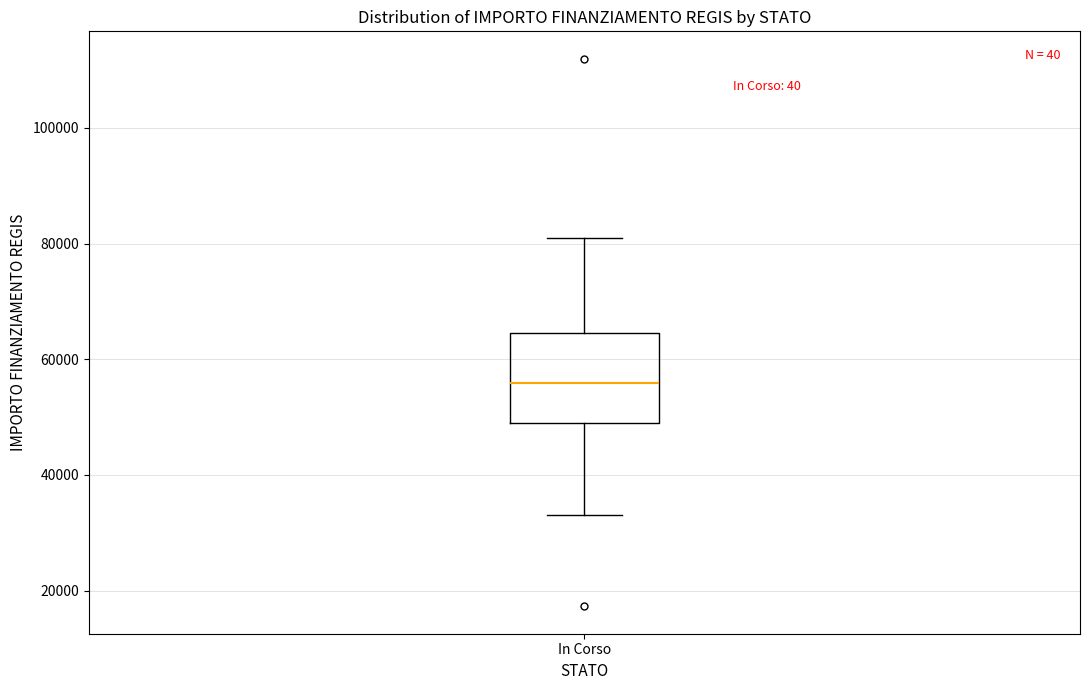

Read this box plot against the y-axis: the position of the median line, the range covered by the box, and the ends of both whiskers. The values are not printed on the chart, so give them approximately, as read against the axis.

median 56000, box 50000 to 64000, whiskers 32000 to 80000